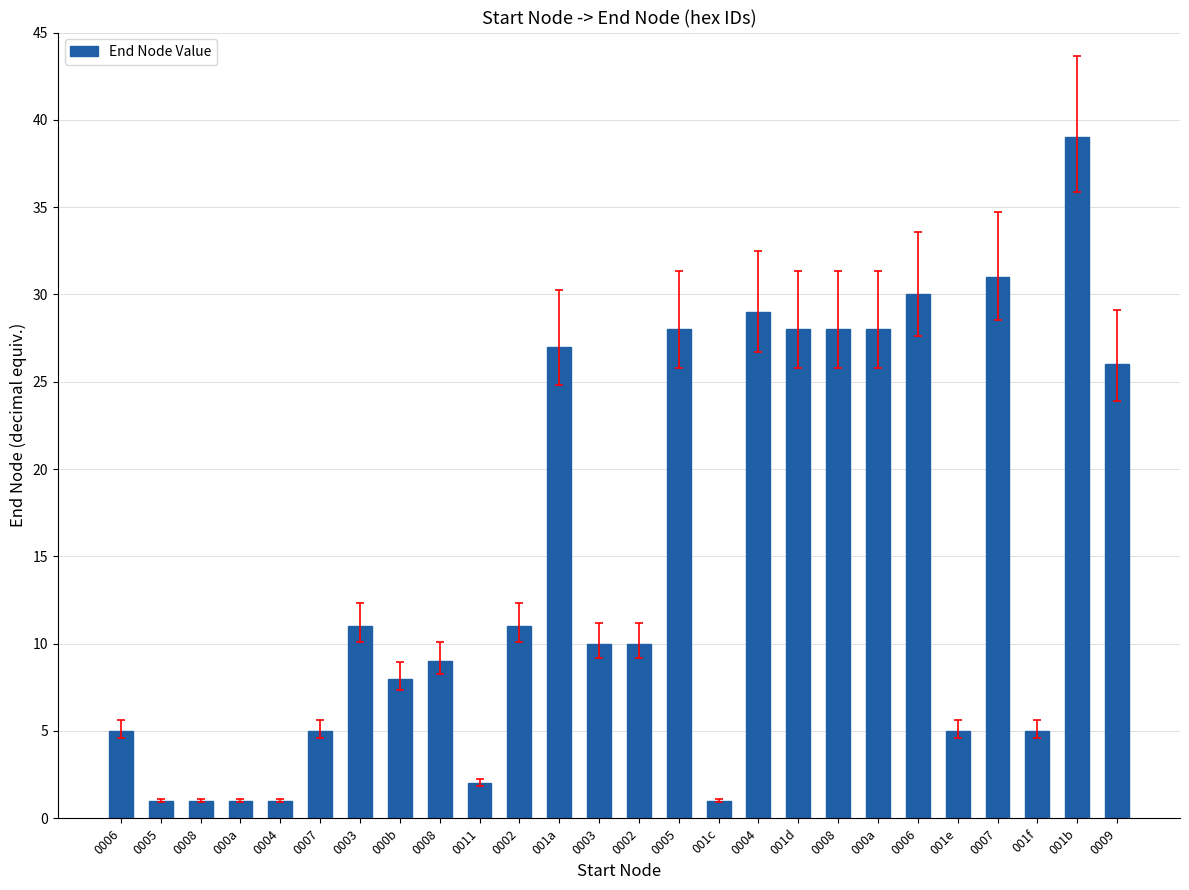

How many series are shown in this chart?

1